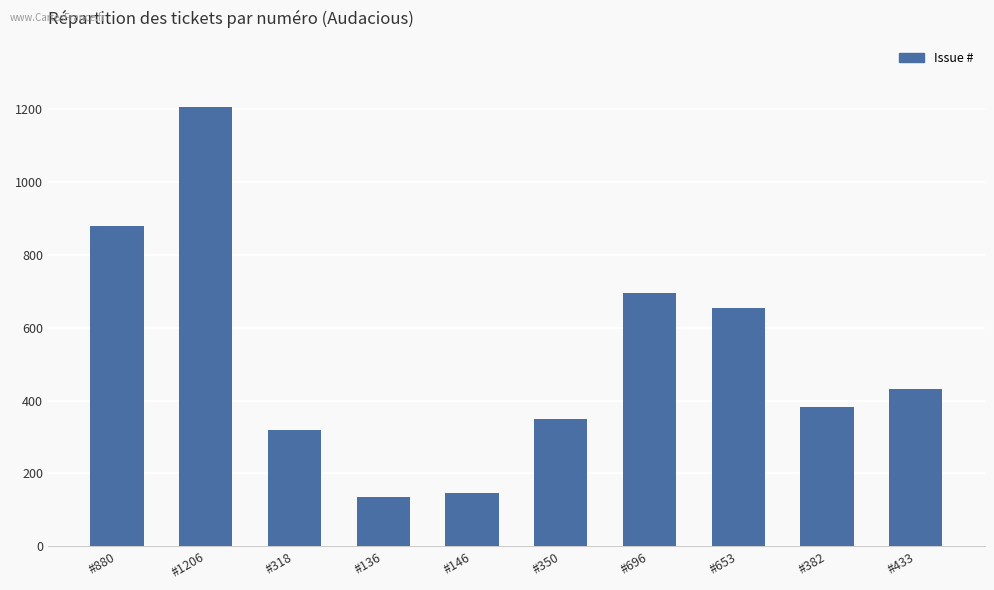

How many series are shown in this chart?

1